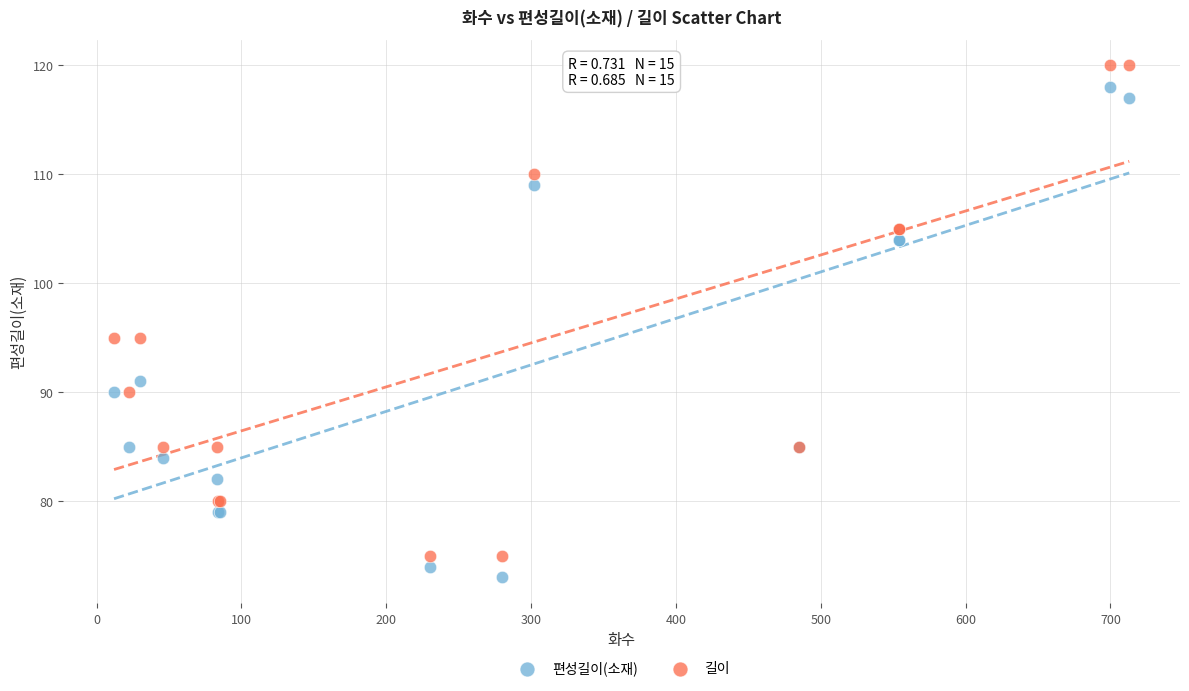

What is the X range (max minus min) for the scatter plot?

701